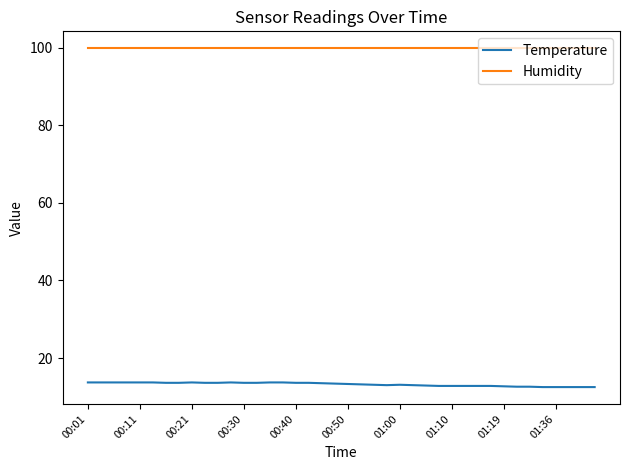

Which series has the largest total across all categories?

Humidity